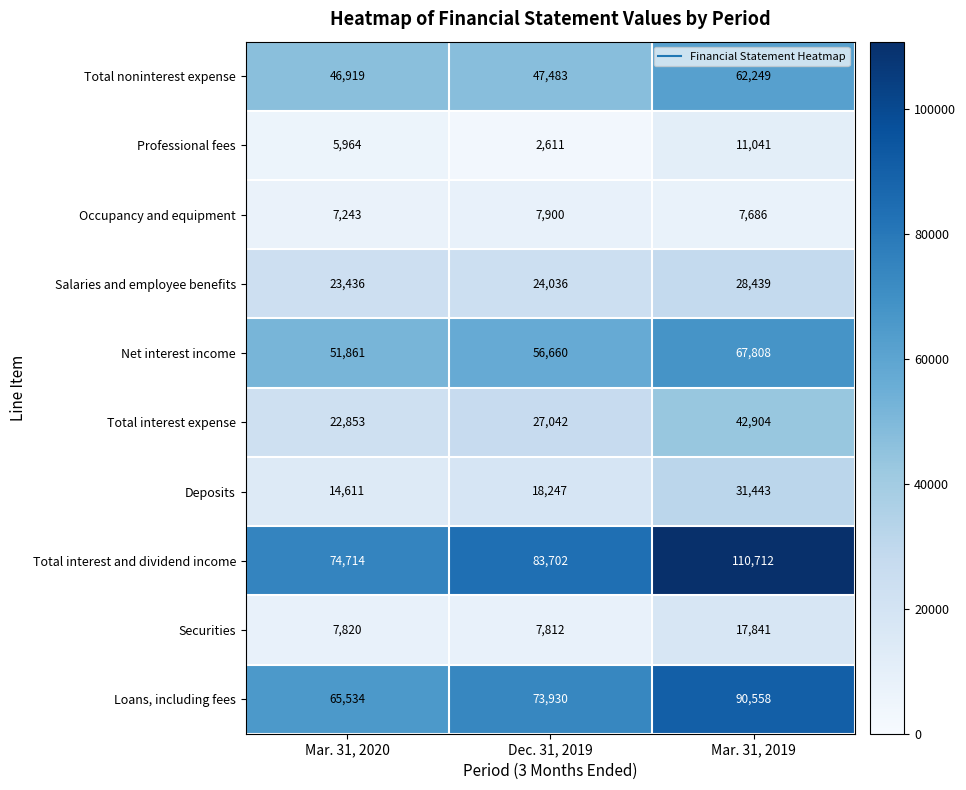

Read the Professional fees value at Mar. 31, 2019, to the nearest 100.

11000